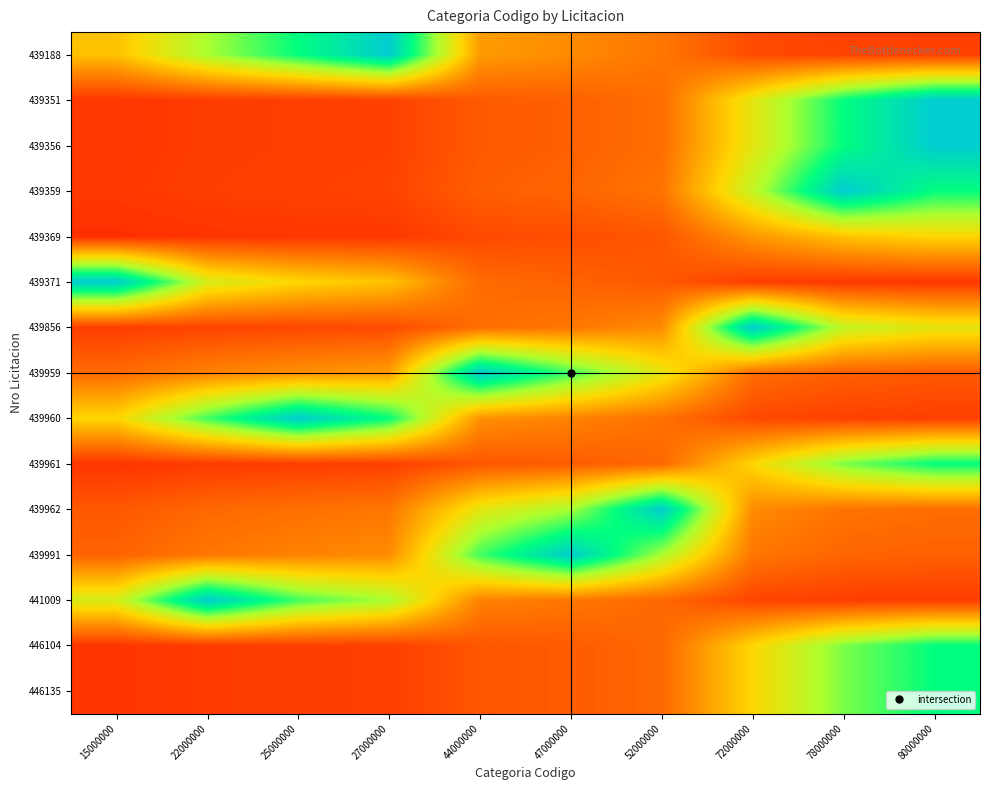

Reading right to left, extract all data points from this chart.

439188: 80000000=0.2	78000000=0.2	72000000=0.2	52000000=0.3	47000000=0.3	44000000=0.4	27000000=1.0	25000000=0.8	22000000=0.7	15000000=0.5
439351: 80000000=1.0	78000000=0.8	72000000=0.6	52000000=0.3	47000000=0.2	44000000=0.2	27000000=0.2	25000000=0.2	22000000=0.1	15000000=0.1
439356: 80000000=1.0	78000000=0.8	72000000=0.6	52000000=0.3	47000000=0.2	44000000=0.2	27000000=0.2	25000000=0.2	22000000=0.1	15000000=0.1
439359: 80000000=0.8	78000000=1.0	72000000=0.6	52000000=0.3	47000000=0.2	44000000=0.2	27000000=0.2	25000000=0.2	22000000=0.2	15000000=0.1
439369: 80000000=0.5	78000000=0.5	72000000=0.4	52000000=0.2	47000000=0.2	44000000=0.2	27000000=0.1	25000000=0.1	22000000=0.1	15000000=0.1
439371: 80000000=0.1	78000000=0.1	72000000=0.1	52000000=0.2	47000000=0.2	44000000=0.3	27000000=0.5	25000000=0.5	22000000=0.6	15000000=1.0
439856: 80000000=0.6	78000000=0.6	72000000=1.0	52000000=0.3	47000000=0.3	44000000=0.3	27000000=0.2	25000000=0.2	22000000=0.2	15000000=0.1
439959: 80000000=0.2	78000000=0.2	72000000=0.3	52000000=0.6	47000000=0.8	44000000=1.0	27000000=0.4	25000000=0.3	22000000=0.3	15000000=0.3
439960: 80000000=0.2	78000000=0.2	72000000=0.2	52000000=0.3	47000000=0.3	44000000=0.3	27000000=0.8	25000000=1.0	22000000=0.8	15000000=0.5
439961: 80000000=0.8	78000000=0.7	72000000=0.5	52000000=0.2	47000000=0.2	44000000=0.2	27000000=0.2	25000000=0.1	22000000=0.1	15000000=0.1
439962: 80000000=0.3	78000000=0.3	72000000=0.3	52000000=1.0	47000000=0.7	44000000=0.6	27000000=0.3	25000000=0.3	22000000=0.2	15000000=0.2
439991: 80000000=0.2	78000000=0.2	72000000=0.3	52000000=0.7	47000000=1.0	44000000=0.8	27000000=0.3	25000000=0.3	22000000=0.3	15000000=0.2
441009: 80000000=0.1	78000000=0.2	72000000=0.2	52000000=0.2	47000000=0.3	44000000=0.3	27000000=0.7	25000000=0.8	22000000=1.0	15000000=0.6
446104: 80000000=0.8	78000000=0.7	72000000=0.5	52000000=0.2	47000000=0.2	44000000=0.2	27000000=0.2	25000000=0.1	22000000=0.1	15000000=0.1
446135: 80000000=0.8	78000000=0.7	72000000=0.5	52000000=0.2	47000000=0.2	44000000=0.2	27000000=0.2	25000000=0.1	22000000=0.1	15000000=0.1